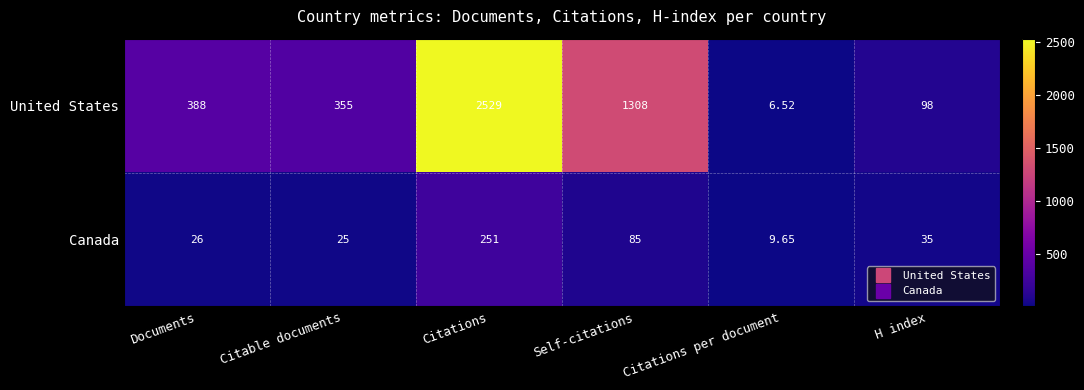

At which label is United States closest to 1267?

Self-citations